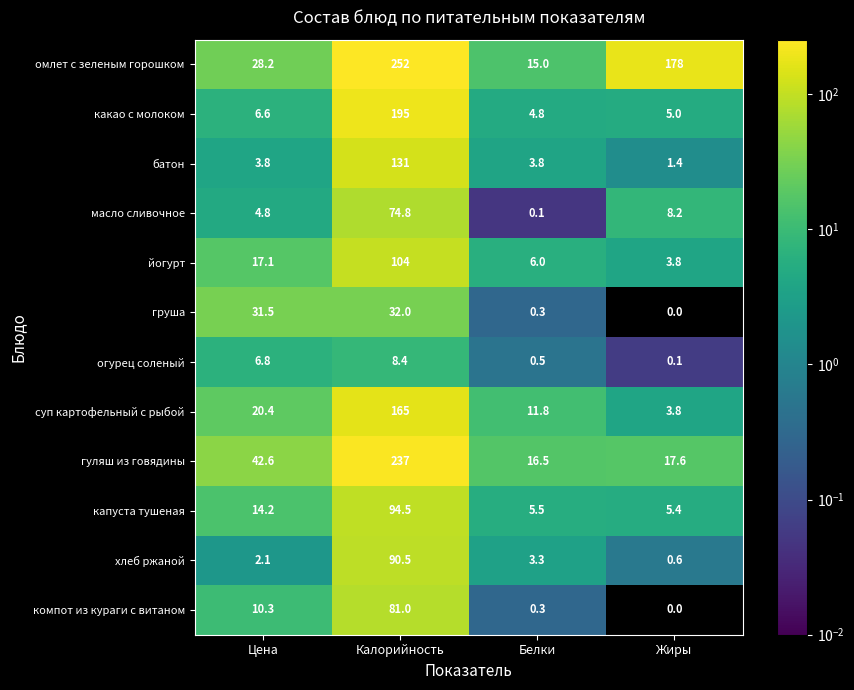

The value of хлеб ржаной at Белки is 4.4. True or false?

False